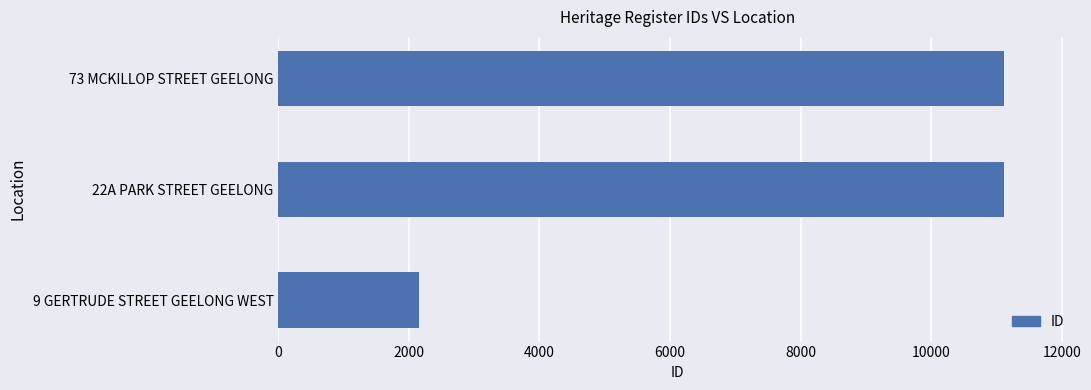

How many categories are shown in the chart?

3